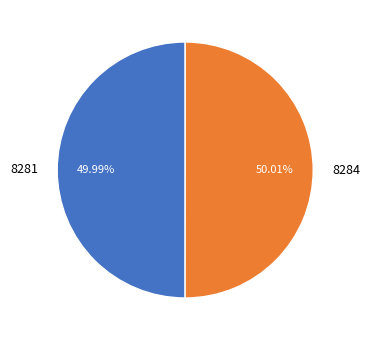

Does any single category account for the majority?

Yes